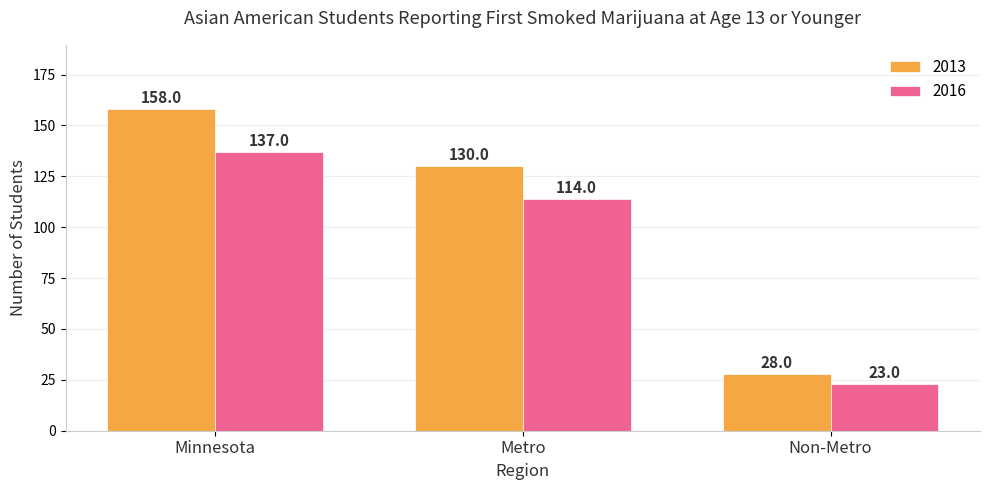

What is the value of the 2013 bar at the 3rd from the left?

28